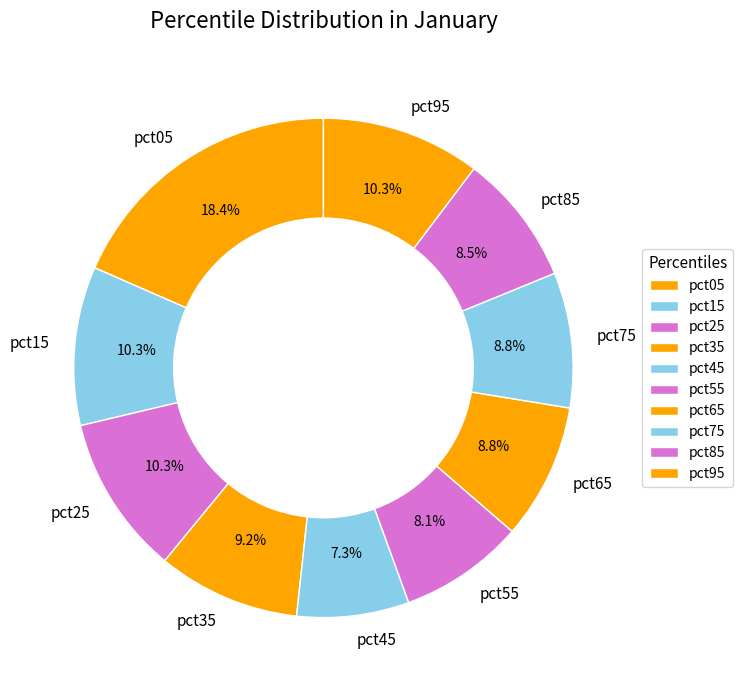

How much of the chart is everything except pct65?

91.2%